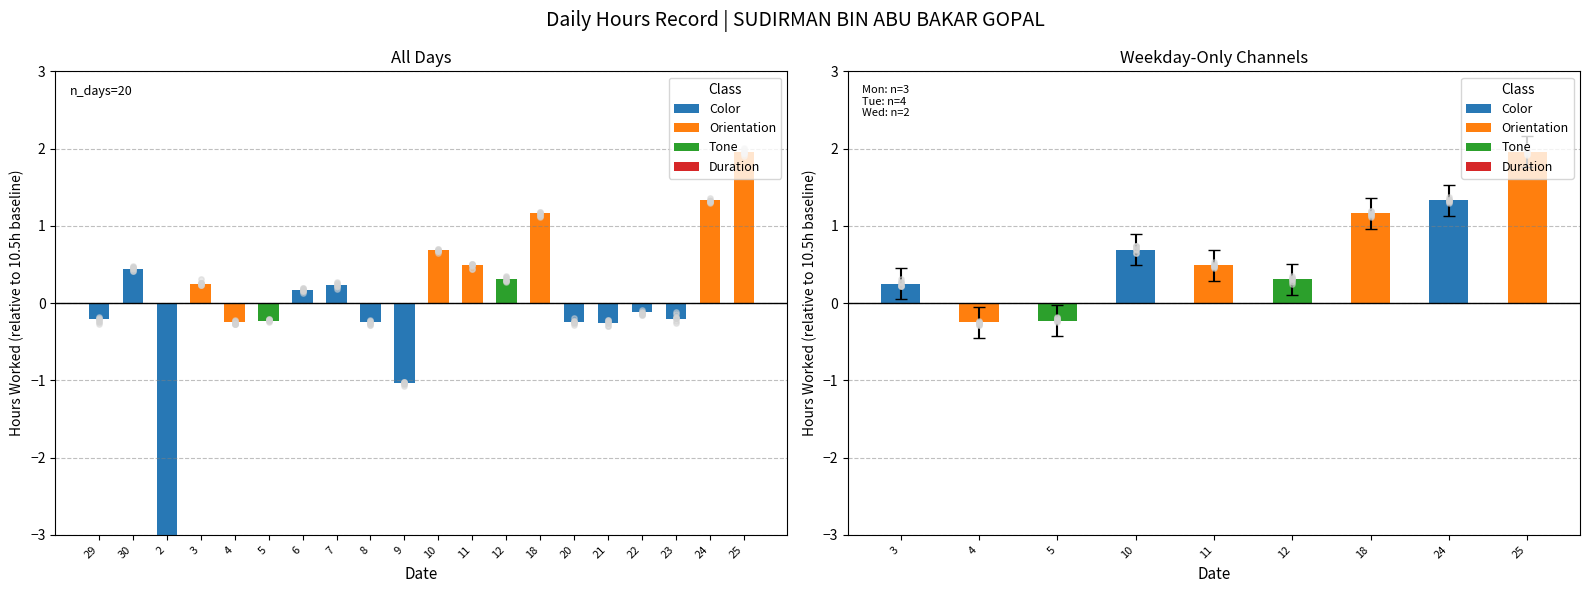

What is the change in value from 2 to 6?

+10.7